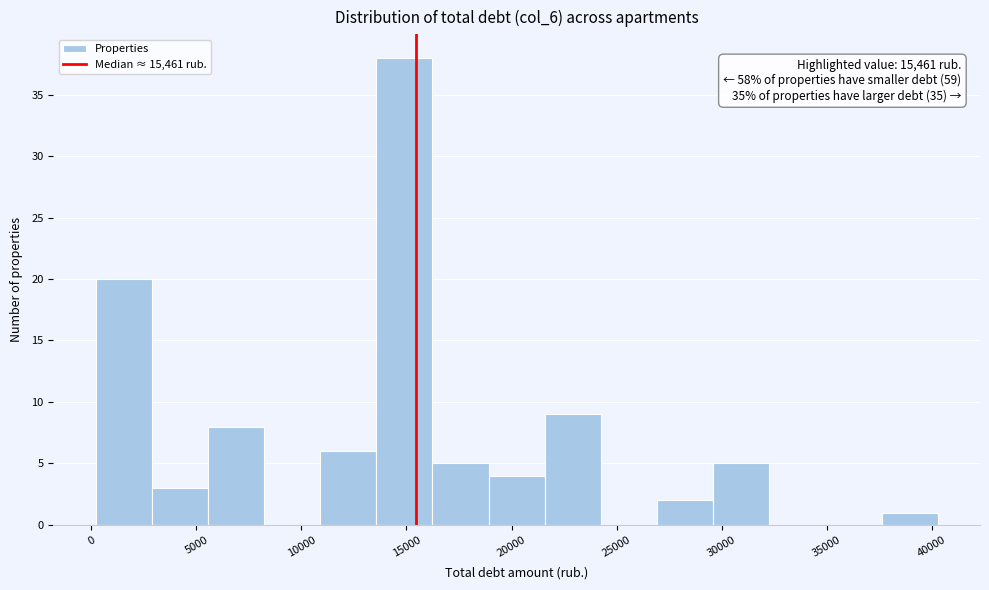

Over which range of the x-axis is the bar tallest?

13500 to 16000